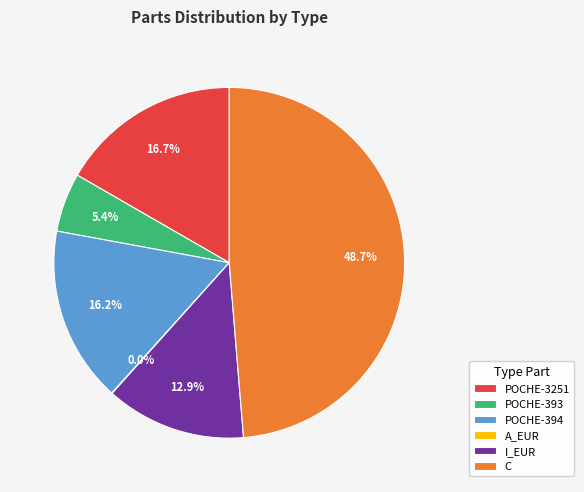

Does C account for over 50% of the chart?

No